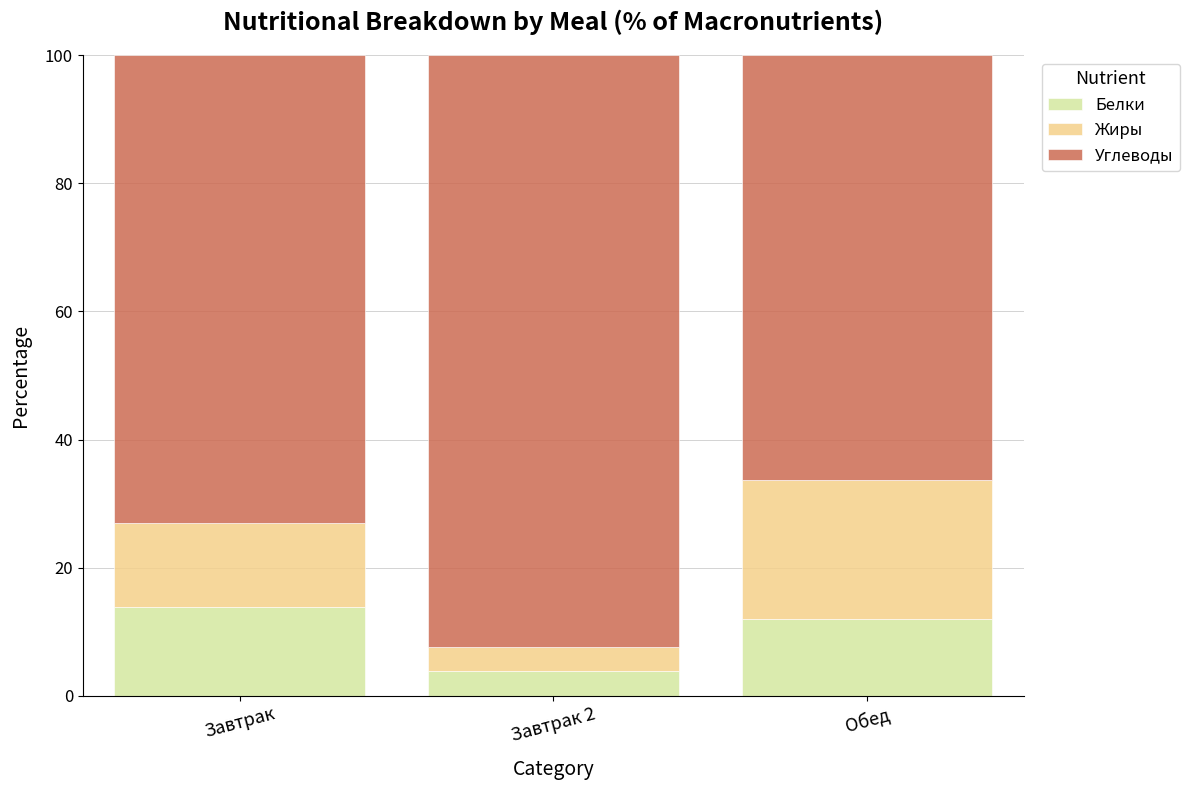

What is the difference between the second highest and minimum values in the Белки series?

8.2